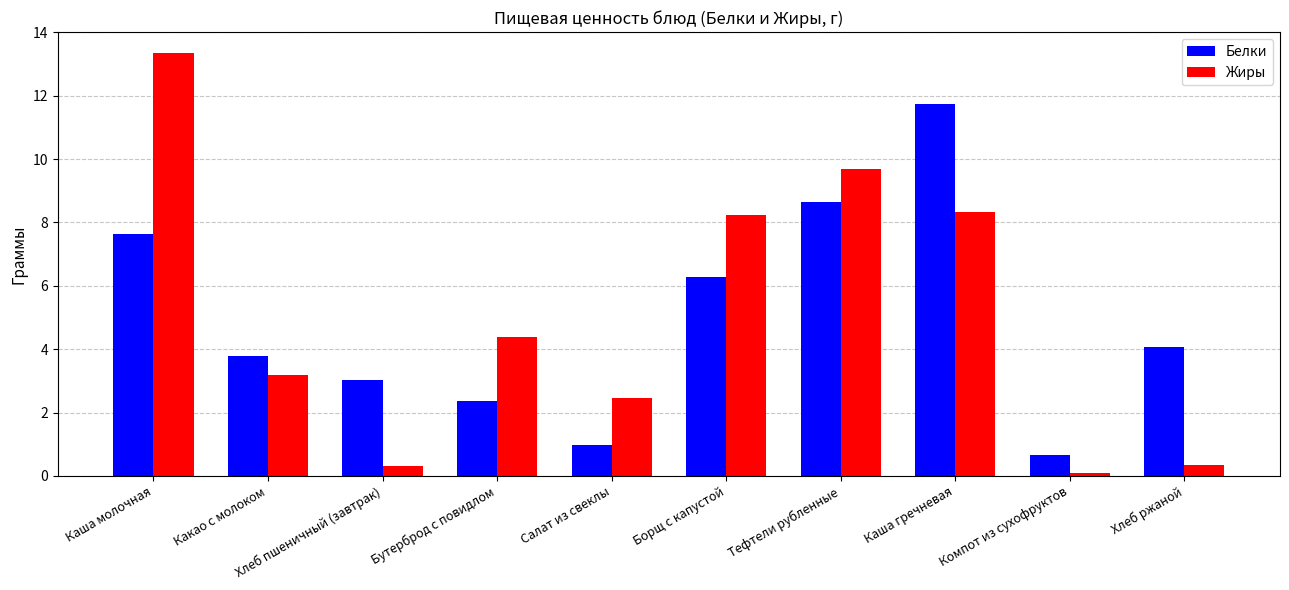

What is the difference between the second highest and minimum values in the Белки series?

8.0